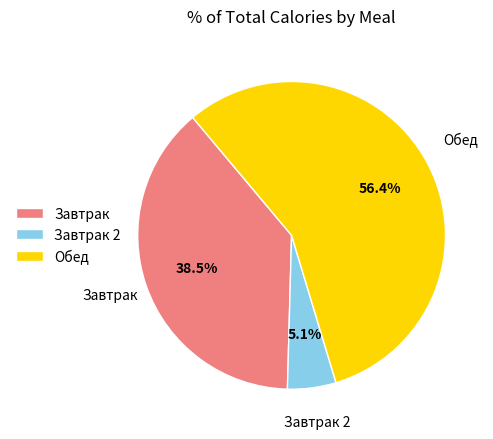

Does any single category account for the majority?

Yes